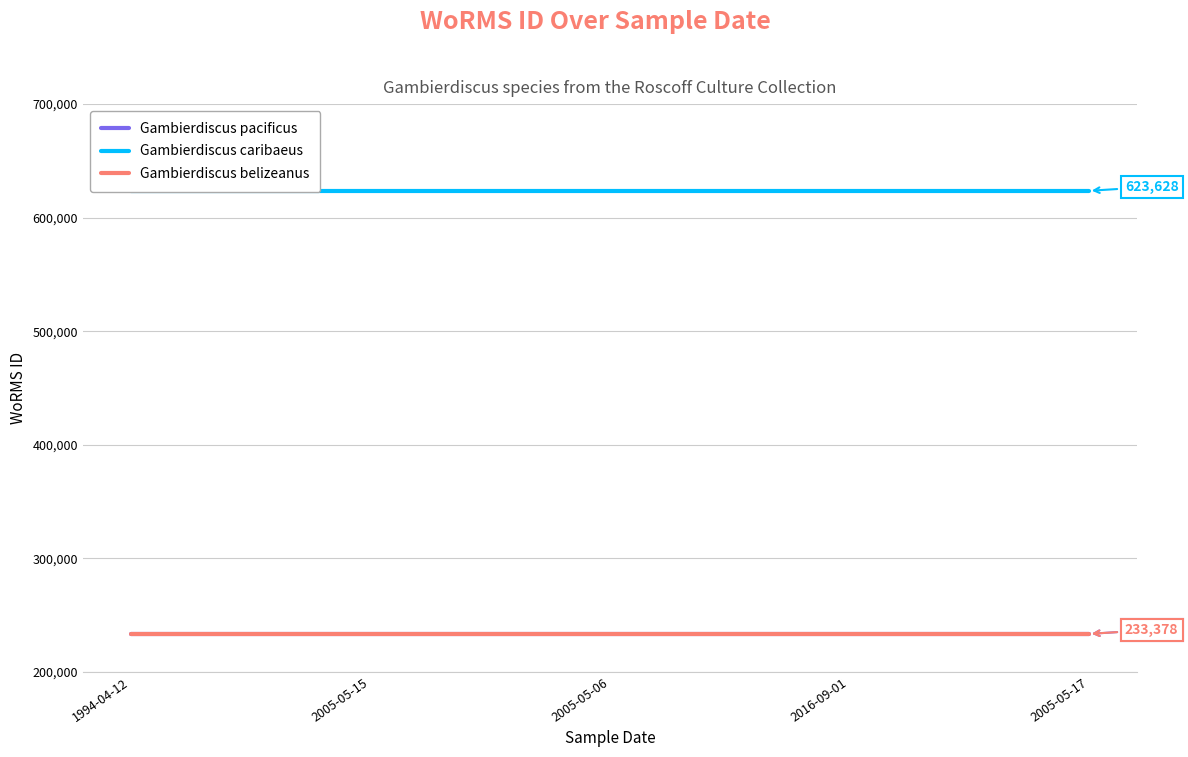

How many lines are shown in the chart?

3